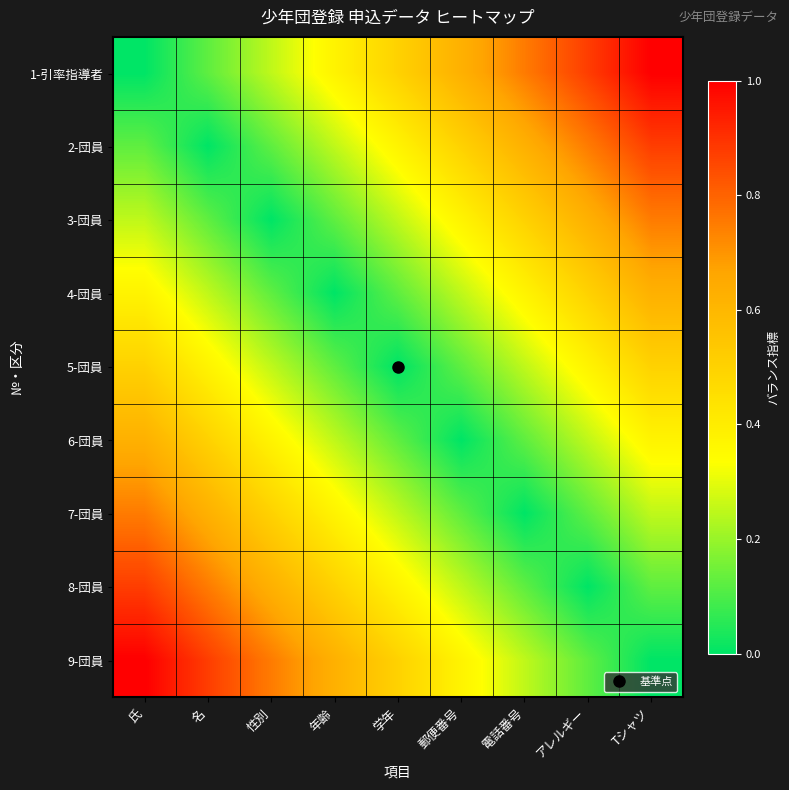

Reading left to right, transcribe all the data shown in this chart.

1-引率指導者: 氏=0.0	名=0.1	性別=0.2	年齢=0.4	学年=0.5	郵便番号=0.6	電話番号=0.8	アレルギー=0.9	Tシャツ=1.0
2-団員: 氏=0.1	名=0.0	性別=0.1	年齢=0.2	学年=0.4	郵便番号=0.5	電話番号=0.6	アレルギー=0.8	Tシャツ=0.9
3-団員: 氏=0.2	名=0.1	性別=0.0	年齢=0.1	学年=0.2	郵便番号=0.4	電話番号=0.5	アレルギー=0.6	Tシャツ=0.8
4-団員: 氏=0.4	名=0.2	性別=0.1	年齢=0.0	学年=0.1	郵便番号=0.2	電話番号=0.4	アレルギー=0.5	Tシャツ=0.6
5-団員: 氏=0.5	名=0.4	性別=0.2	年齢=0.1	学年=0.0	郵便番号=0.1	電話番号=0.2	アレルギー=0.4	Tシャツ=0.5
6-団員: 氏=0.6	名=0.5	性別=0.4	年齢=0.2	学年=0.1	郵便番号=0.0	電話番号=0.1	アレルギー=0.2	Tシャツ=0.4
7-団員: 氏=0.8	名=0.6	性別=0.5	年齢=0.4	学年=0.2	郵便番号=0.1	電話番号=0.0	アレルギー=0.1	Tシャツ=0.2
8-団員: 氏=0.9	名=0.8	性別=0.6	年齢=0.5	学年=0.4	郵便番号=0.2	電話番号=0.1	アレルギー=0.0	Tシャツ=0.1
9-団員: 氏=1.0	名=0.9	性別=0.8	年齢=0.6	学年=0.5	郵便番号=0.4	電話番号=0.2	アレルギー=0.1	Tシャツ=0.0